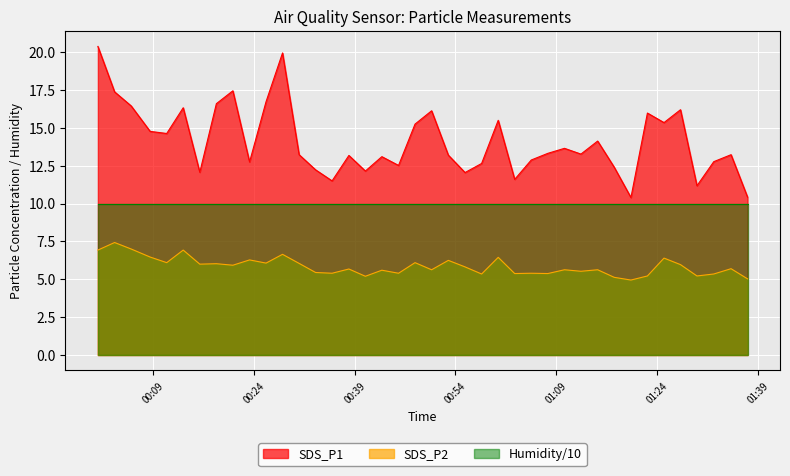

What is the difference between the maximum and minimum values in the SDS_P2 series?

2.5